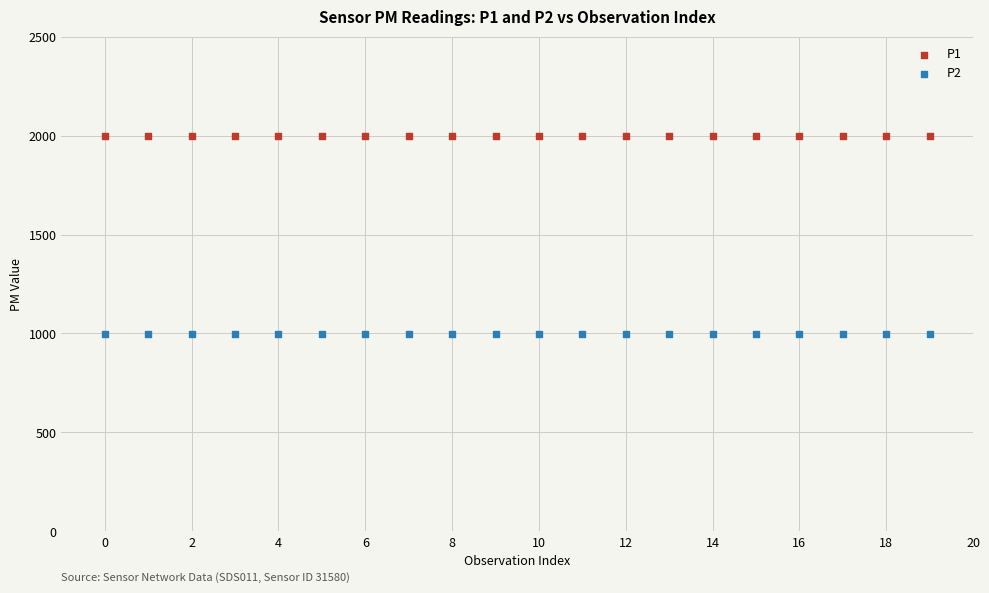

Which series contains the lowest Y value?

P2